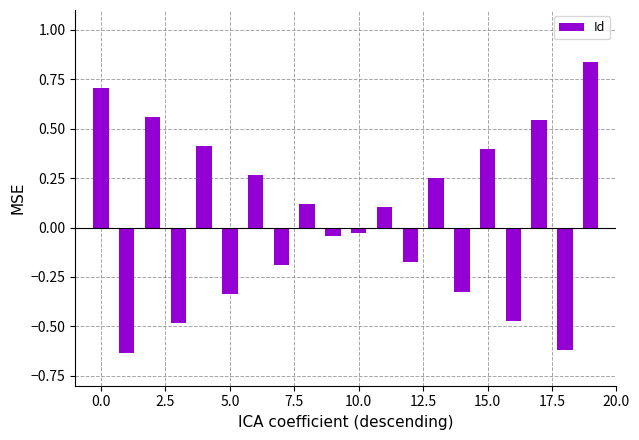

What is the value of the 9th bar from the left?

0.1